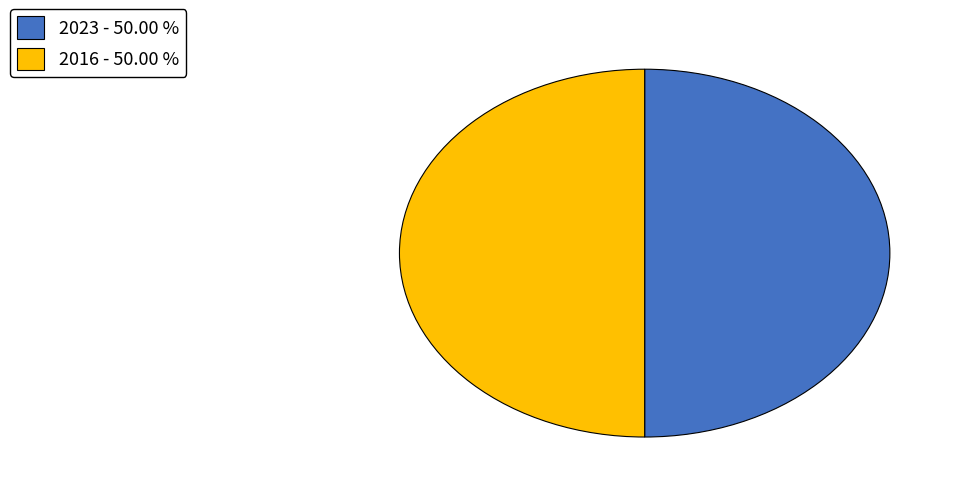

Approximately how many times larger is the value at 2023 - 50.00 % compared to 2016 - 50.00 %?

1.0